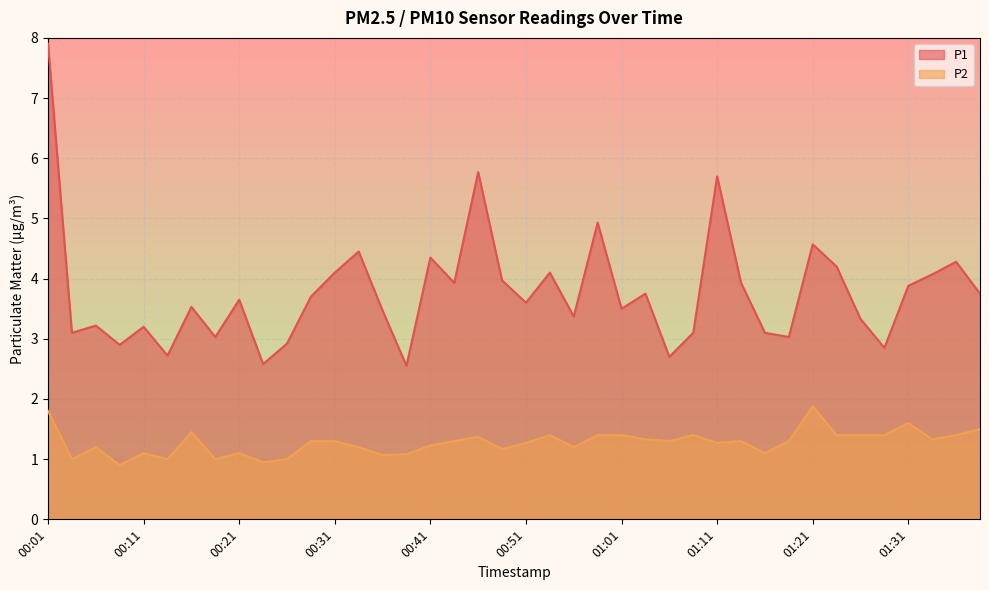

What is the difference between the maximum and minimum values in the P2 series?

1.0